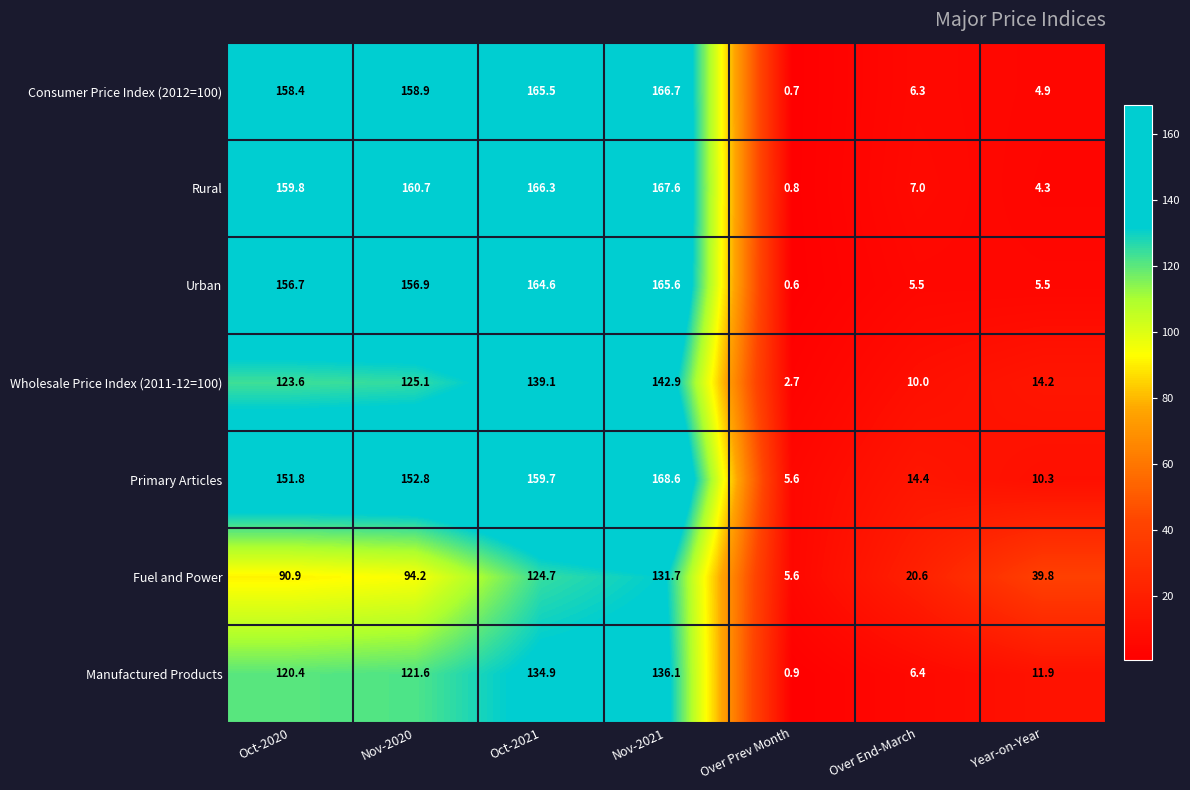

At how many categories does at least one series exceed 21?

5